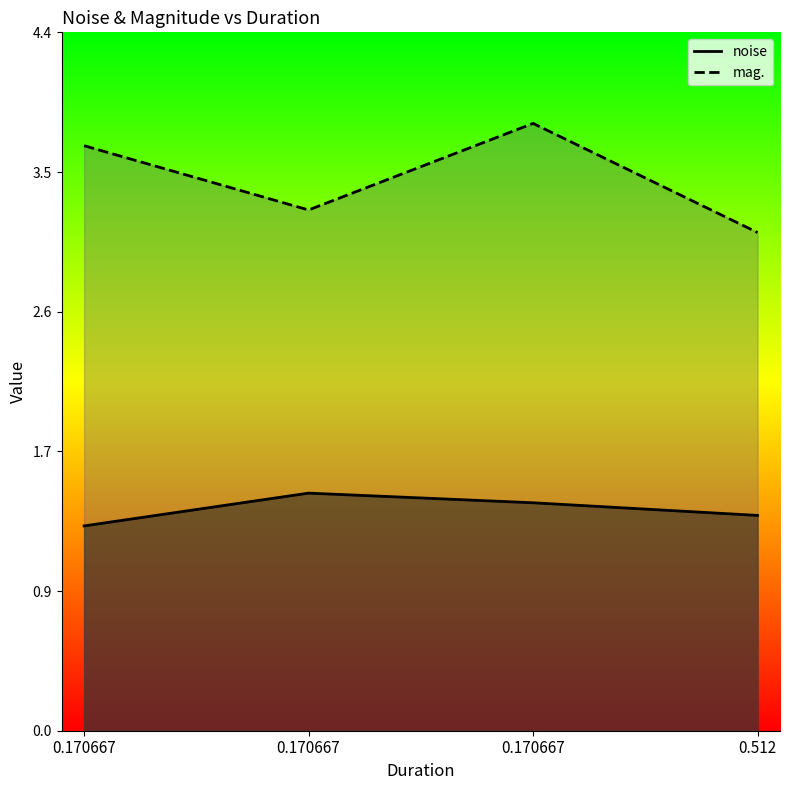

At how many categories does at least one series exceed 1?

4